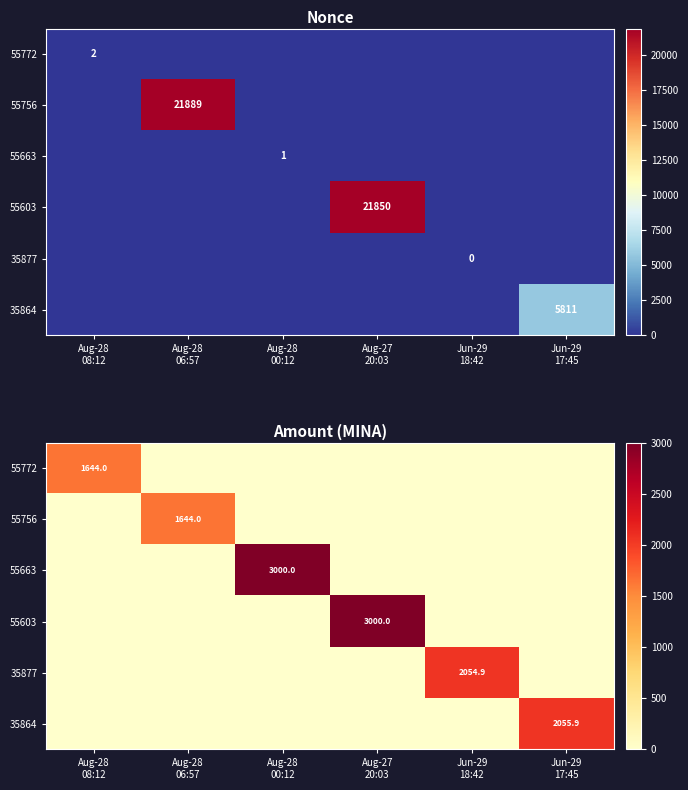

At which category is the sum across all series the highest?

Aug-27
20:03